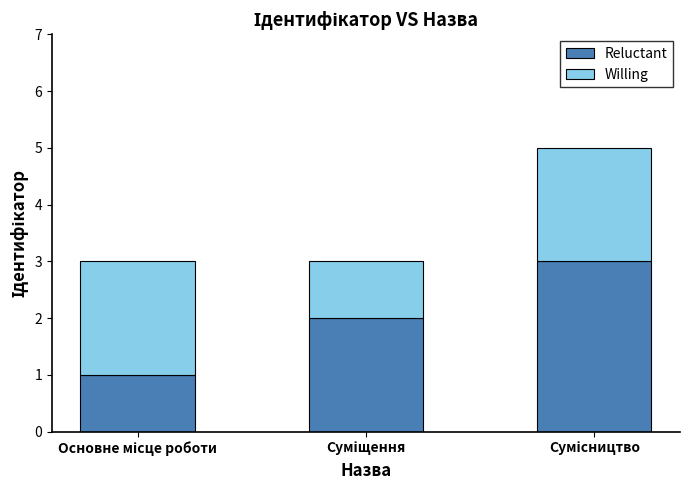

What are all the series names shown in the legend?

Reluctant, Willing